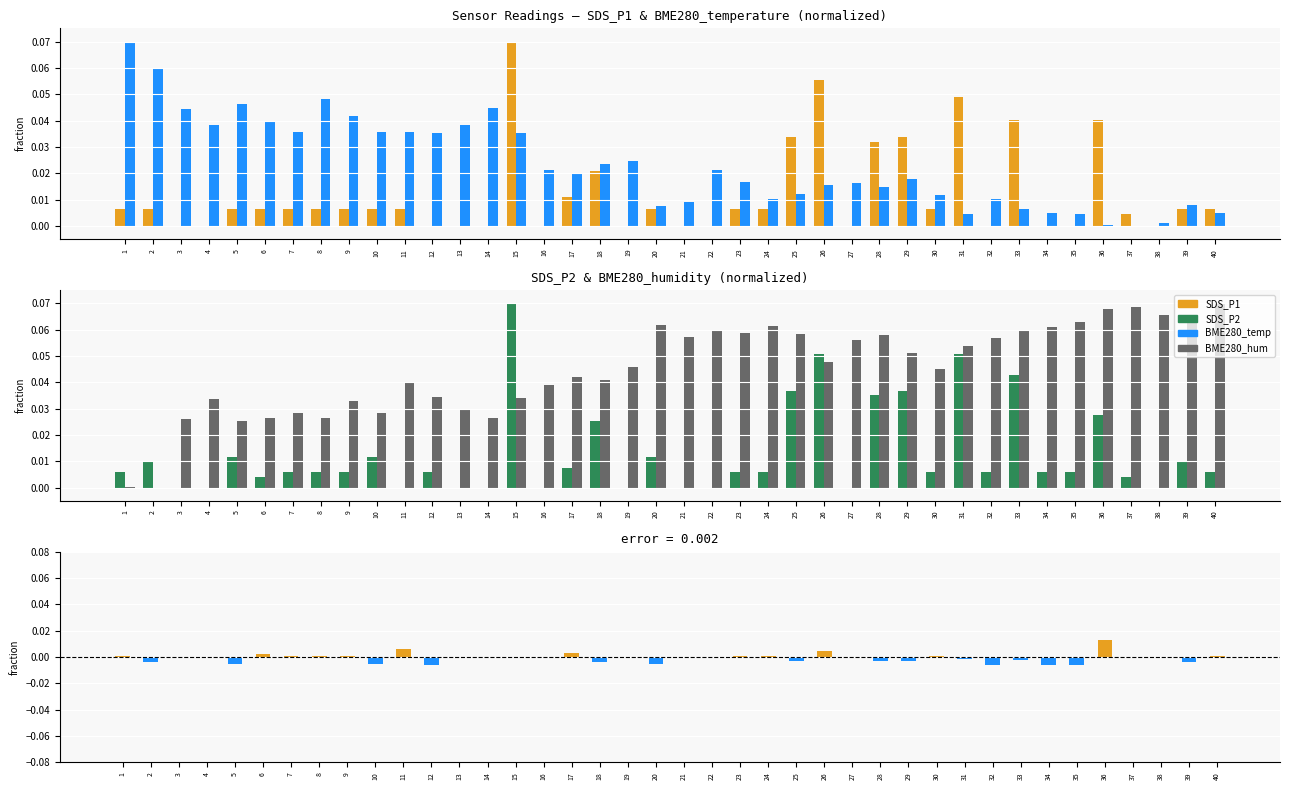

Is it true that SDS_P1 equals 0.0 at 23?

True